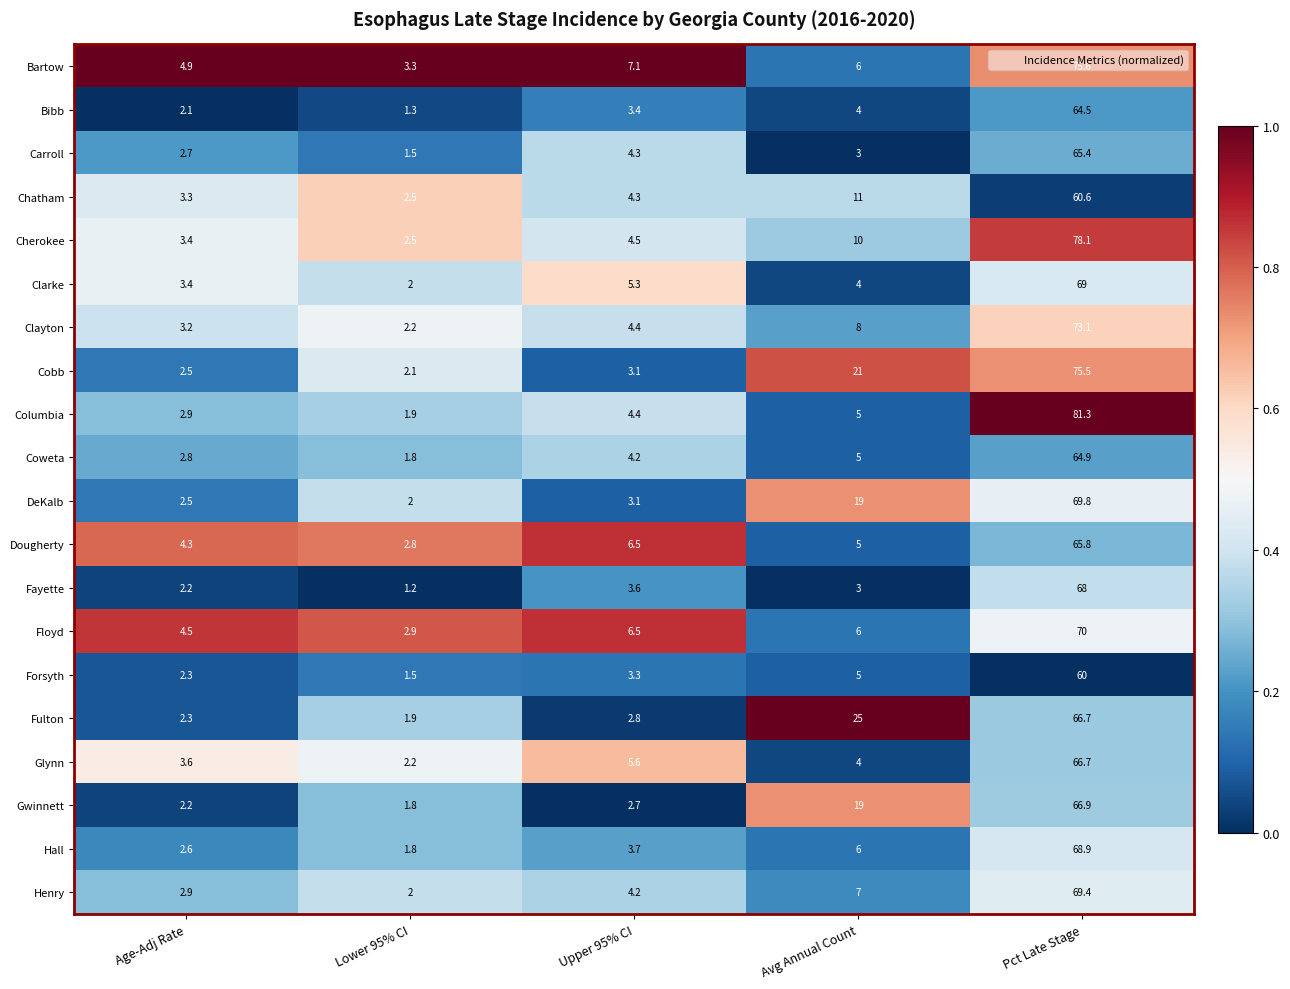

What is the difference between the Dougherty values at Pct Late Stage and Avg Annual Count?

60.8